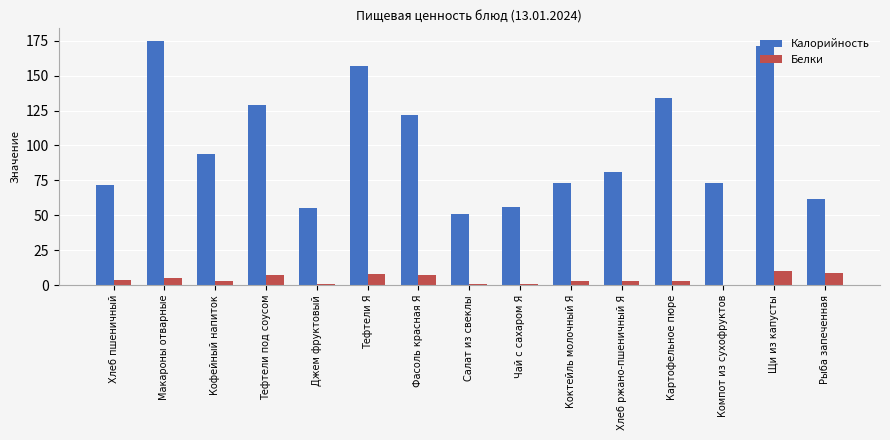

Is the value of Белки at Компот из сухофруктов greater than the value of Калорийность at Салат из свеклы?

No